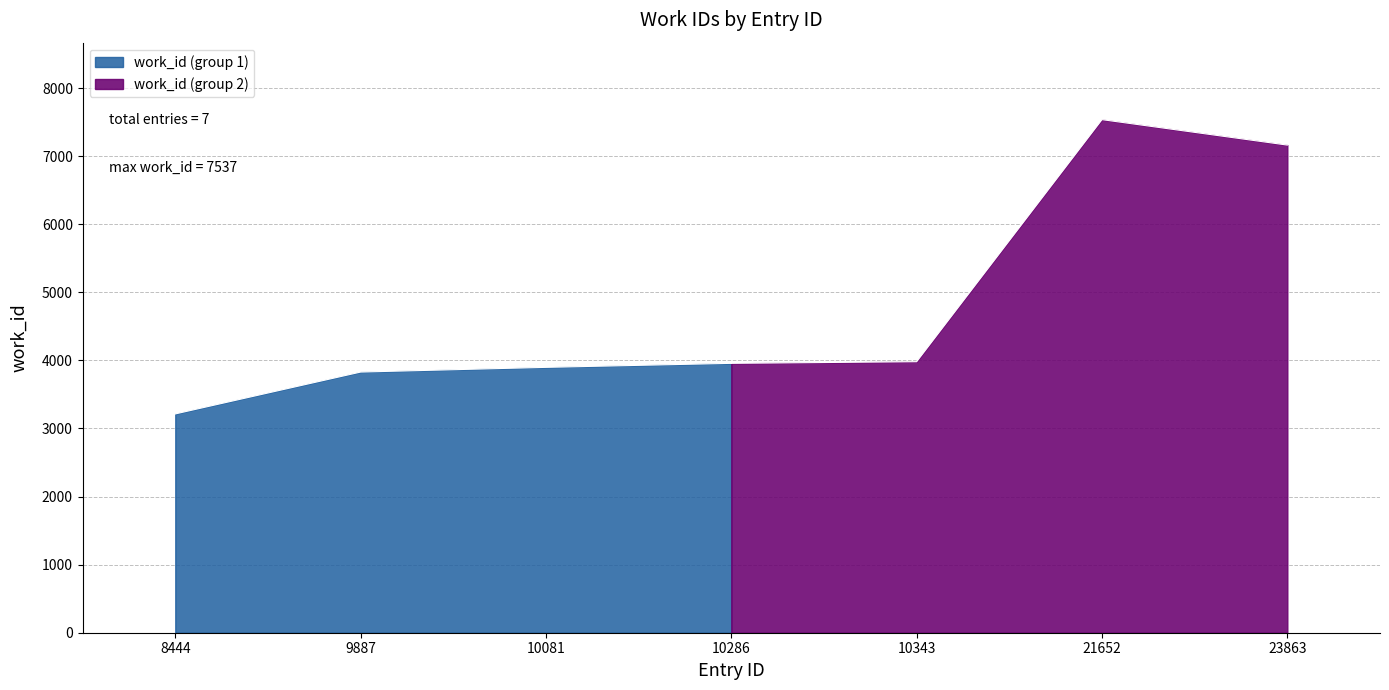

What is the change in value from 10286 to 21652?

+3580